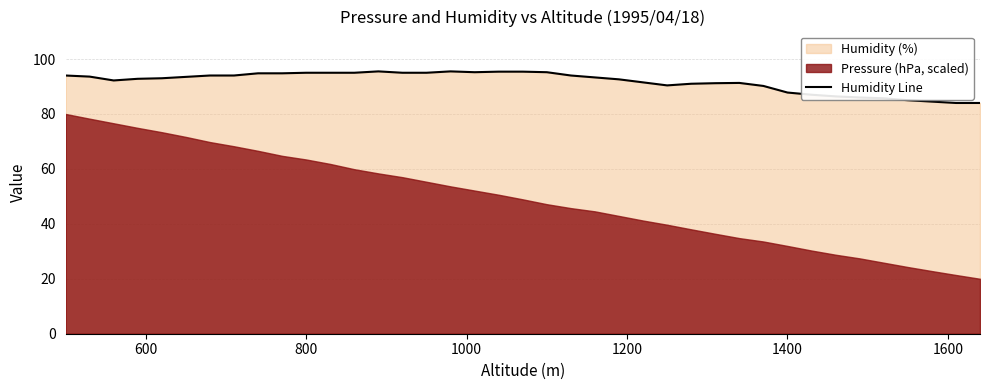

How many lines are shown in the chart?

1